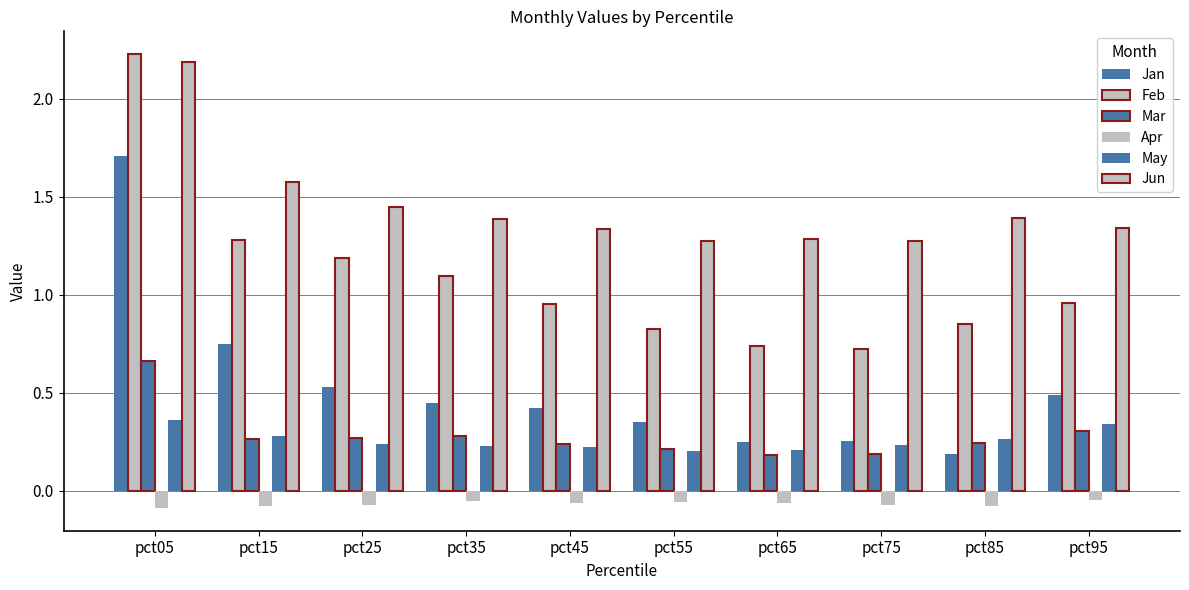

Reading right to left, what are all the values shown in this chart?

Jan: pct95=0.5	pct85=0.2	pct75=0.3	pct65=0.3	pct55=0.3	pct45=0.4	pct35=0.4	pct25=0.5	pct15=0.8	pct05=1.7
Feb: pct95=1.0	pct85=0.9	pct75=0.7	pct65=0.7	pct55=0.8	pct45=1.0	pct35=1.1	pct25=1.2	pct15=1.3	pct05=2.2
Mar: pct95=0.3	pct85=0.2	pct75=0.2	pct65=0.2	pct55=0.2	pct45=0.2	pct35=0.3	pct25=0.3	pct15=0.3	pct05=0.7
Apr: pct95=-0.0	pct85=-0.1	pct75=-0.1	pct65=-0.1	pct55=-0.1	pct45=-0.1	pct35=-0.1	pct25=-0.1	pct15=-0.1	pct05=-0.1
May: pct95=0.3	pct85=0.3	pct75=0.2	pct65=0.2	pct55=0.2	pct45=0.2	pct35=0.2	pct25=0.2	pct15=0.3	pct05=0.4
Jun: pct95=1.3	pct85=1.4	pct75=1.3	pct65=1.3	pct55=1.3	pct45=1.3	pct35=1.4	pct25=1.4	pct15=1.6	pct05=2.2